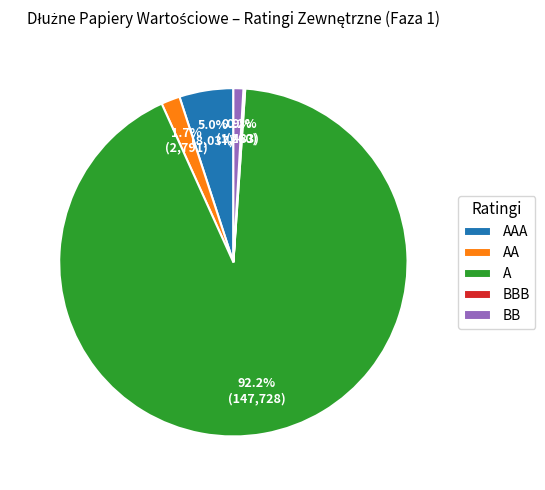

To the nearest percent, what is the average slice percentage?

20%